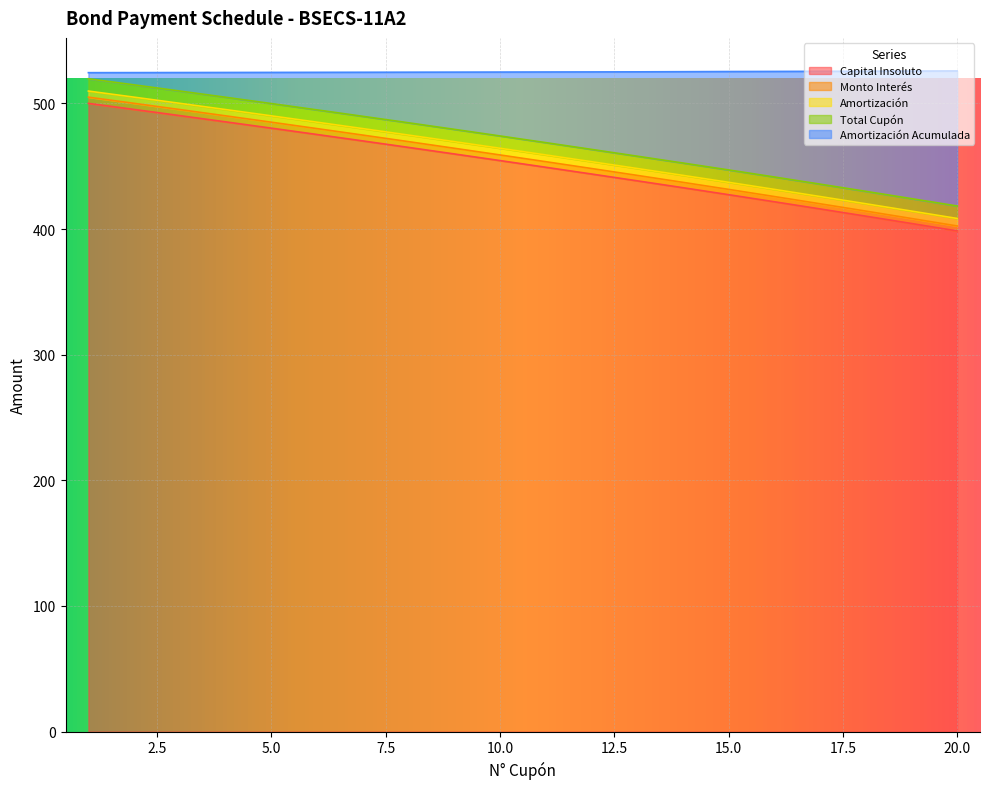

At which category is the sum across all series the highest?

1